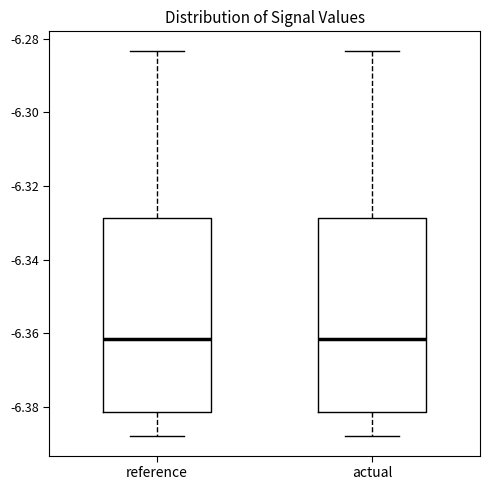

Reading left to right, read every box against the y-axis: the position of its median line, the range the box covers, and the ends of its whiskers. The values are not printed on the chart, so give them approximately, as read against the axis.

reference: median -6.362, box -6.382 to -6.328, whiskers -6.388 to -6.284
actual: median -6.362, box -6.382 to -6.328, whiskers -6.388 to -6.284